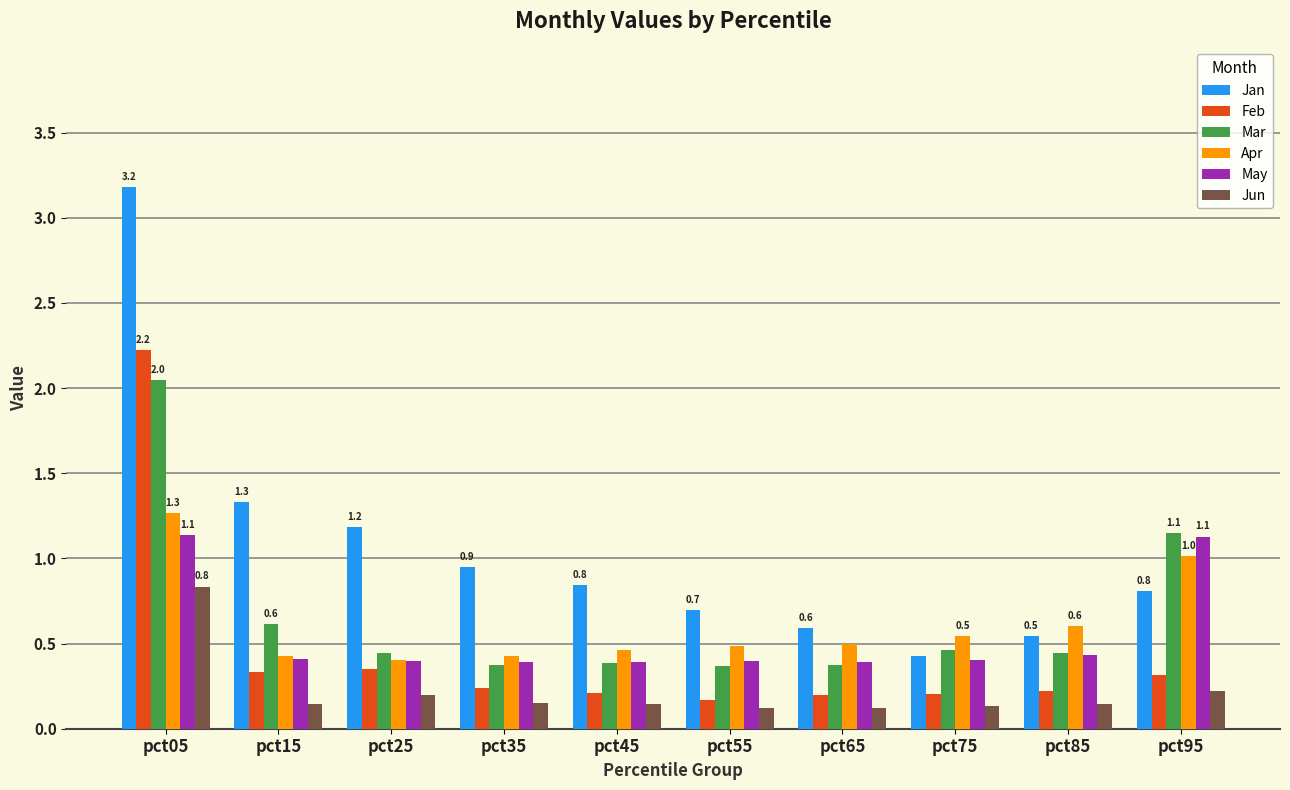

What is the difference between the maximum and minimum values in the Mar series?

1.7